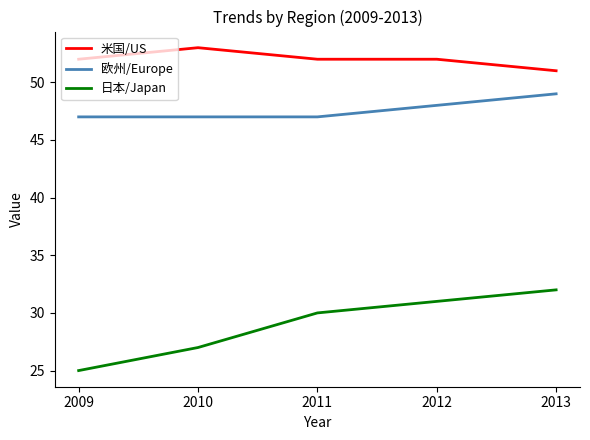

Reading left to right, list all the values displayed in this chart.

米国/US: 2009=52	2010=53	2011=52	2012=52	2013=51
欧州/Europe: 2009=47	2010=47	2011=47	2012=48	2013=49
日本/Japan: 2009=25	2010=27	2011=30	2012=31	2013=32